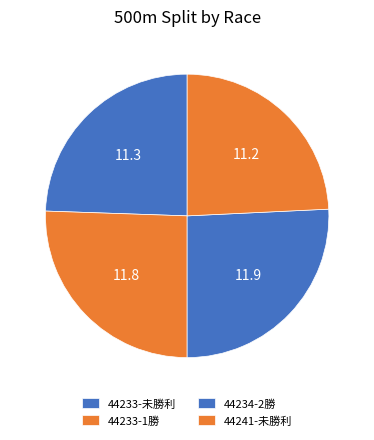

Rank the categories by value from highest to lowest.

44234-2勝, 44233-1勝, 44233-未勝利, 44241-未勝利